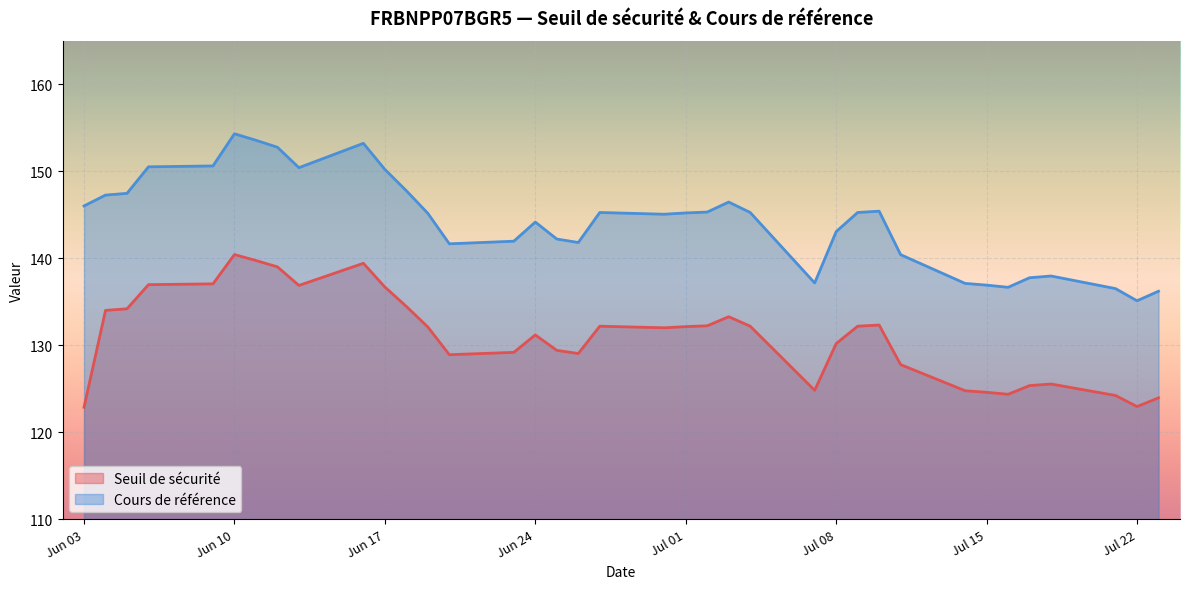

Which has a higher value, 2025-07-16 or 2025-07-14?

2025-07-14